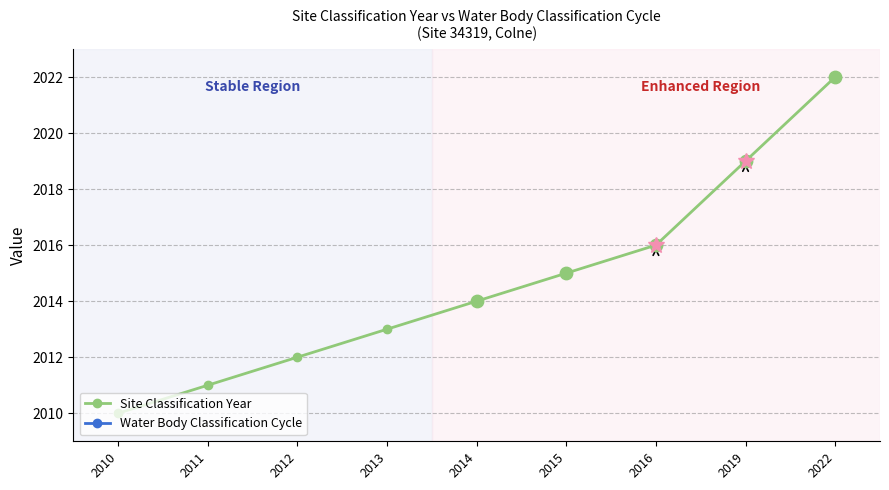

At how many categories does at least one series exceed 1036?

9